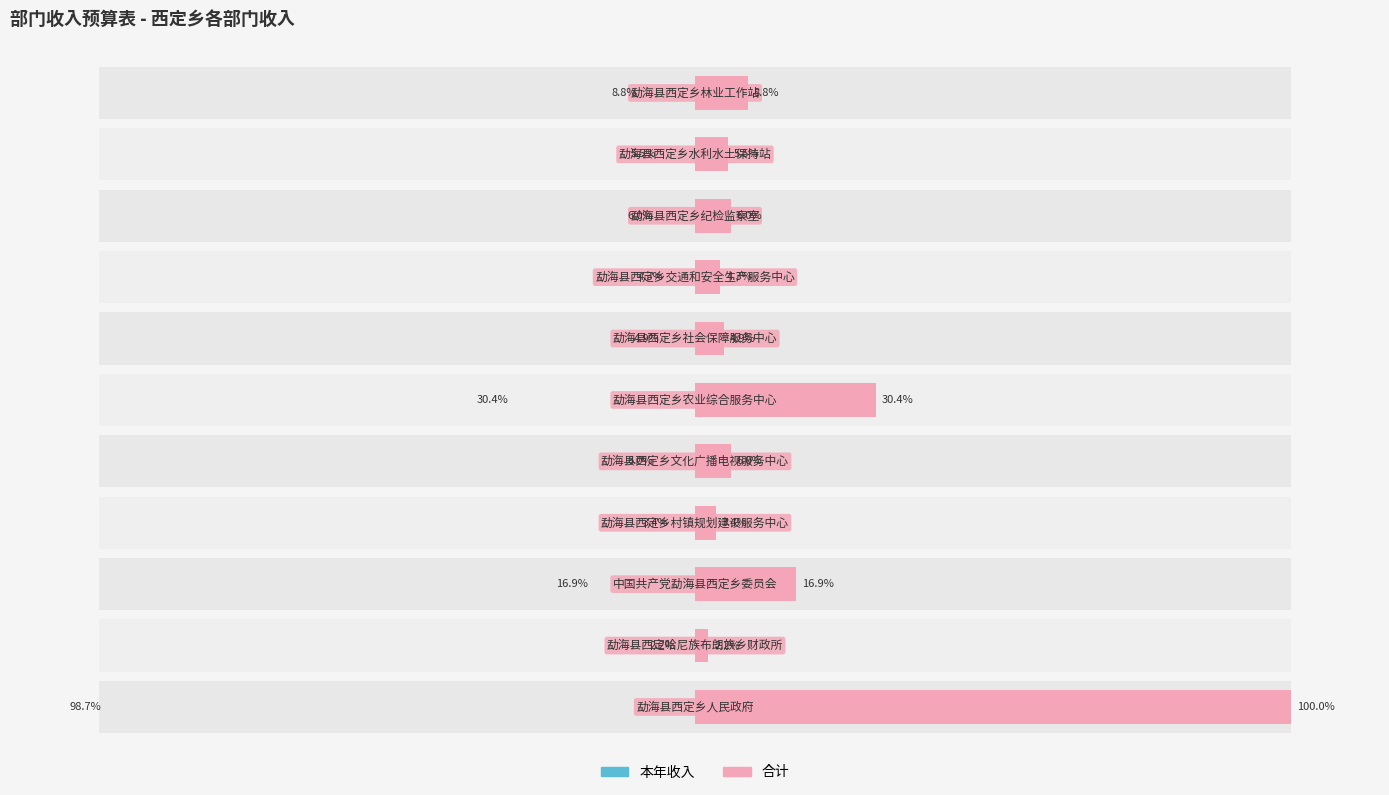

Which series has the largest range (max minus min)?

合计